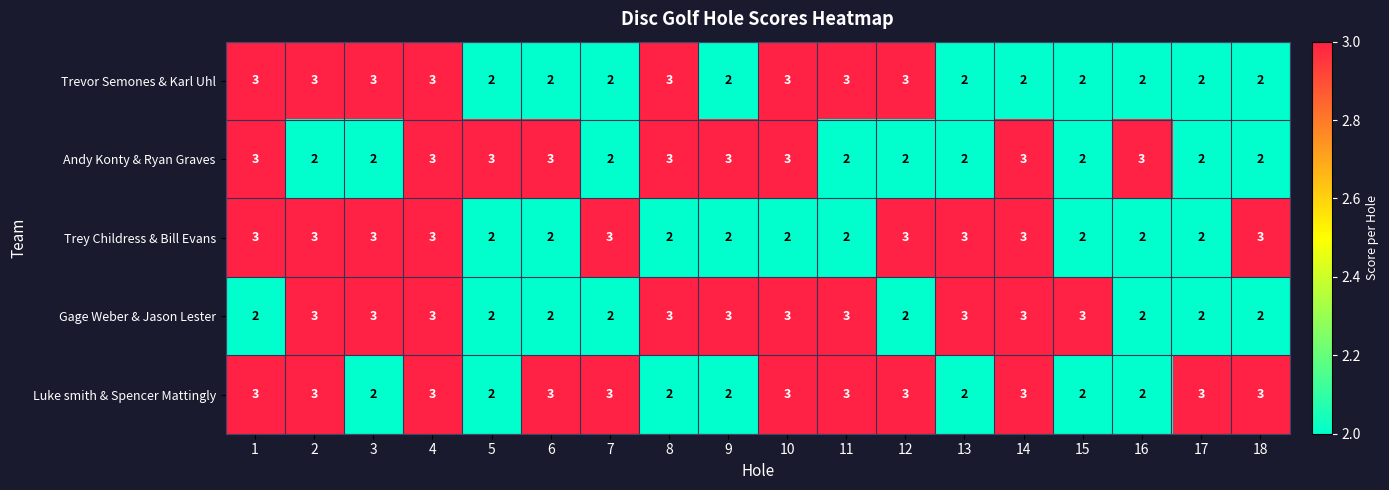

At how many categories does at least one series exceed 2?

18